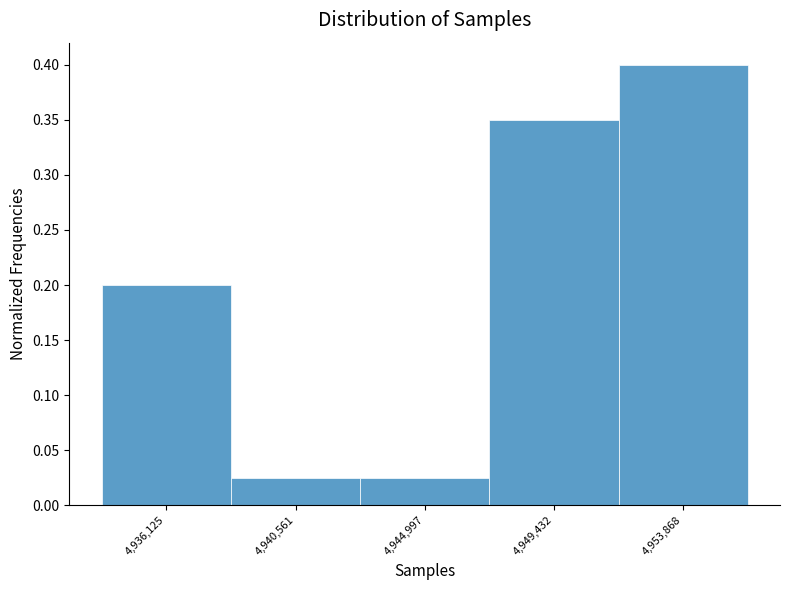

Reading left to right, list every bar in this chart as the range it spans on the x-axis followed by its height. Neither the bar edges nor the heights are printed on the chart, so give them approximately, as read against the axes.

4934000 to 4938500: 0.200
4938500 to 4943000: 0.025
4943000 to 4947000: 0.025
4947000 to 4951500: 0.350
4951500 to 4956000: 0.400